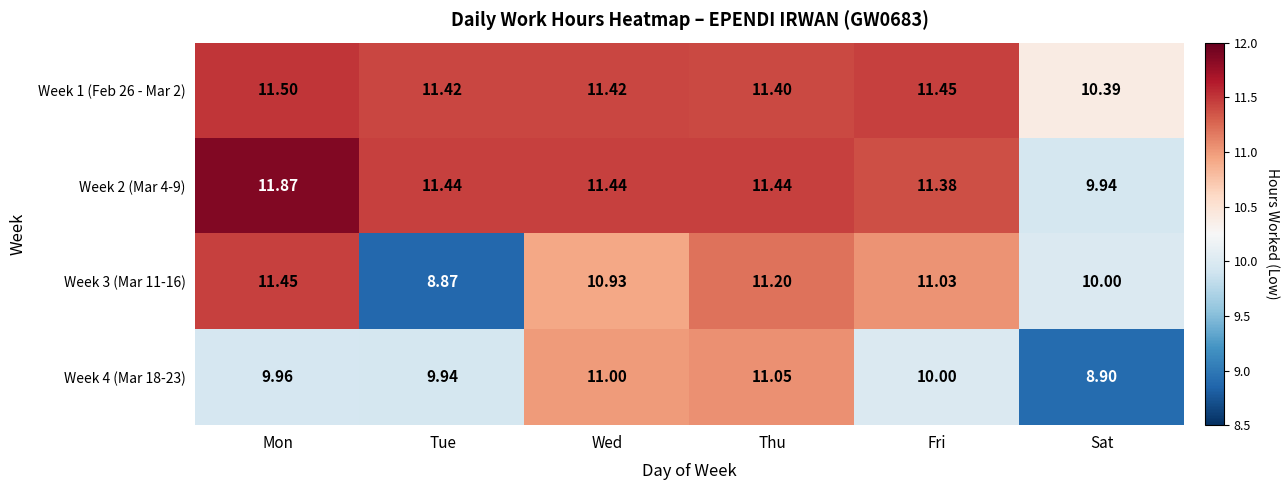

List the series in order of their peak value, lowest first.

Week 4 (Mar 18-23), Week 3 (Mar 11-16), Week 1 (Feb 26 - Mar 2), Week 2 (Mar 4-9)